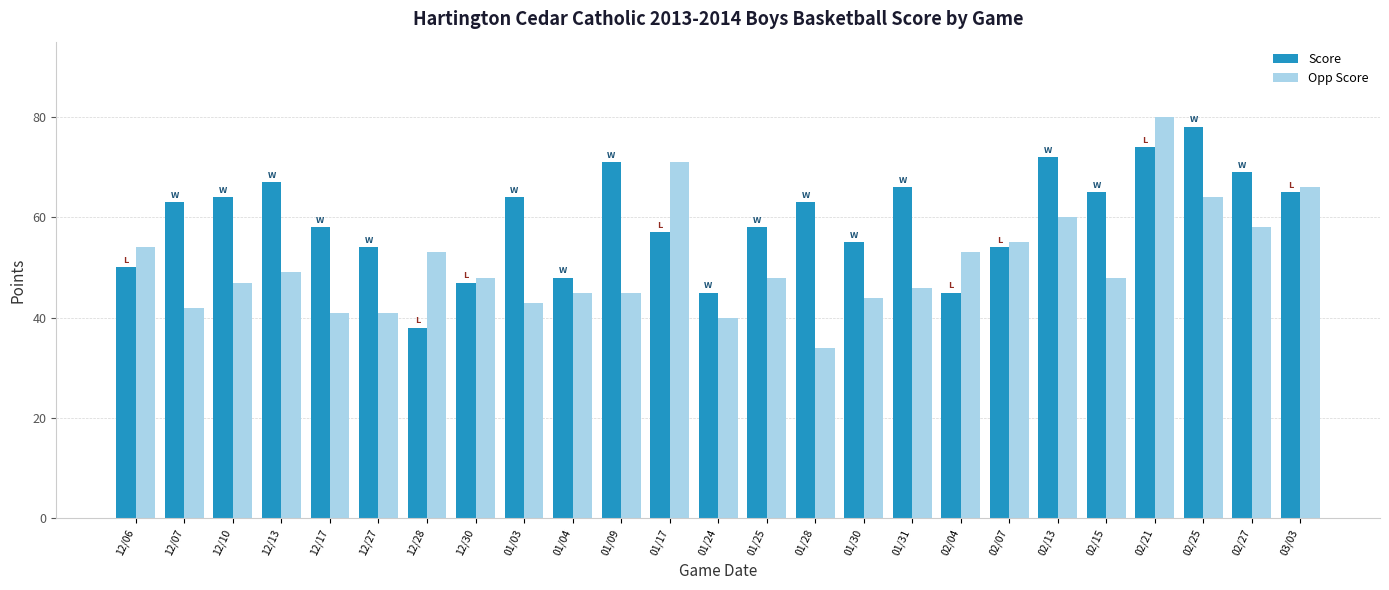

What is the spread (max minus min) of values at 01/28?

29